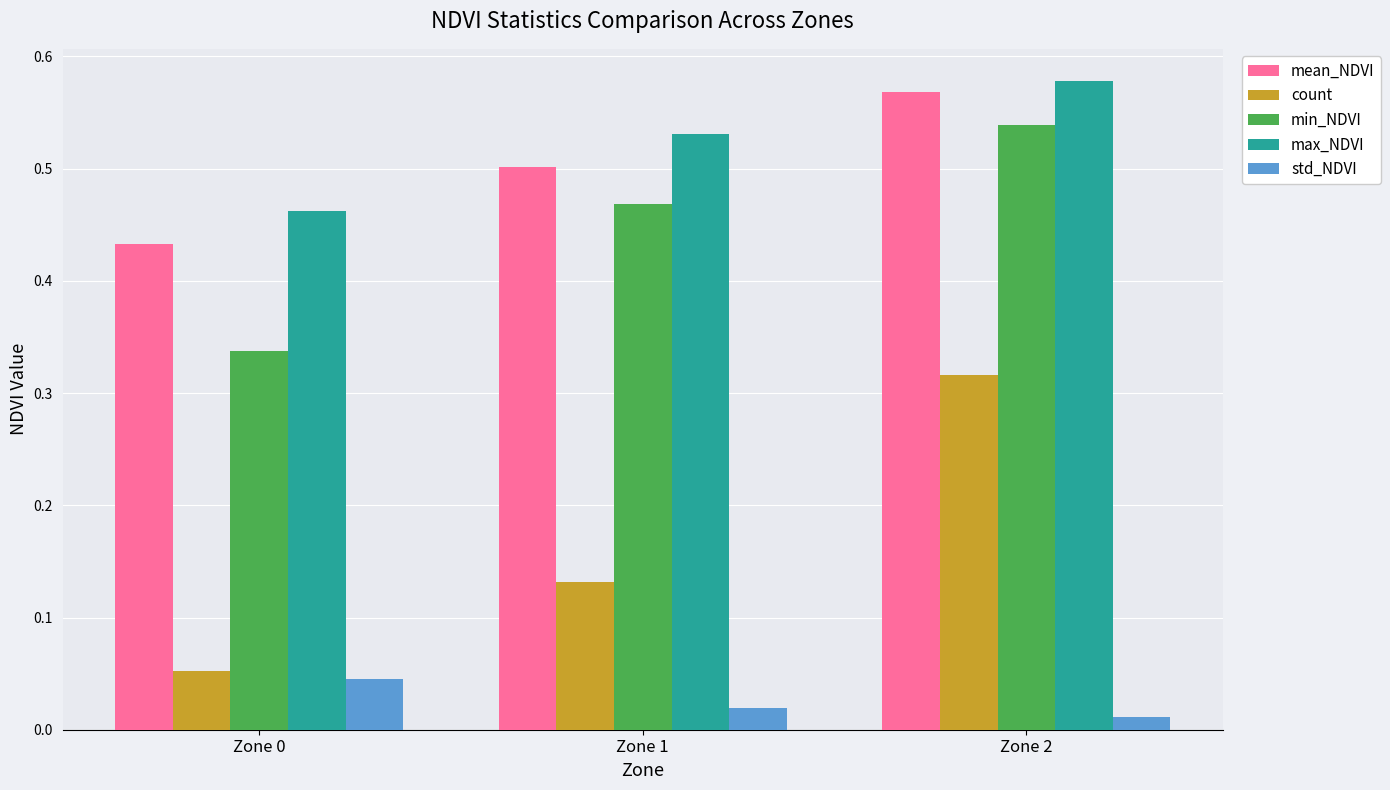

Which label corresponds to the smallest value in the chart?

Zone 2